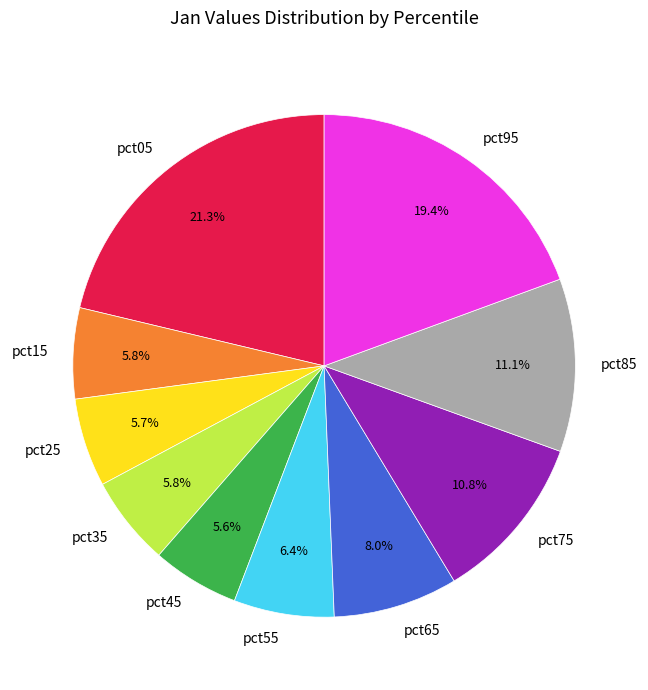

Which category has the biggest portion of the pie?

pct05